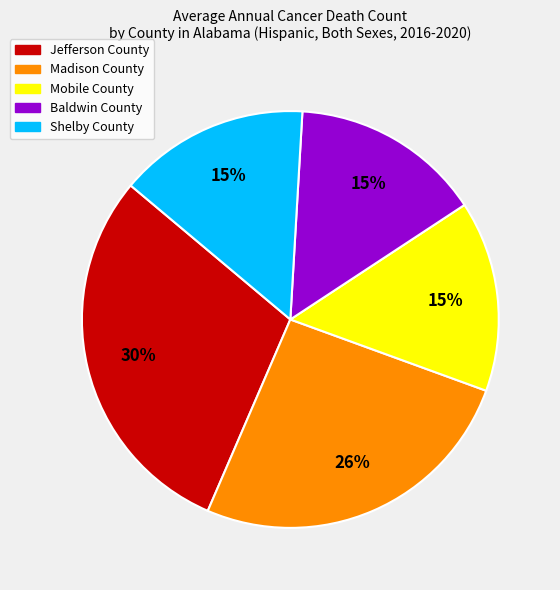

True or false: Madison County accounts for 26% of the total.

True